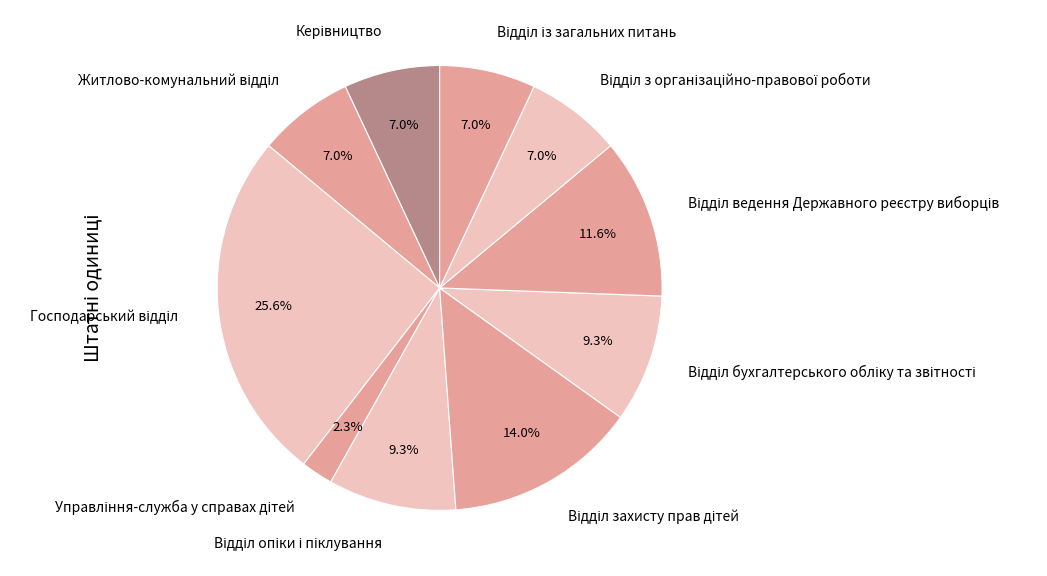

Is there any slice that represents more than half of the pie?

No